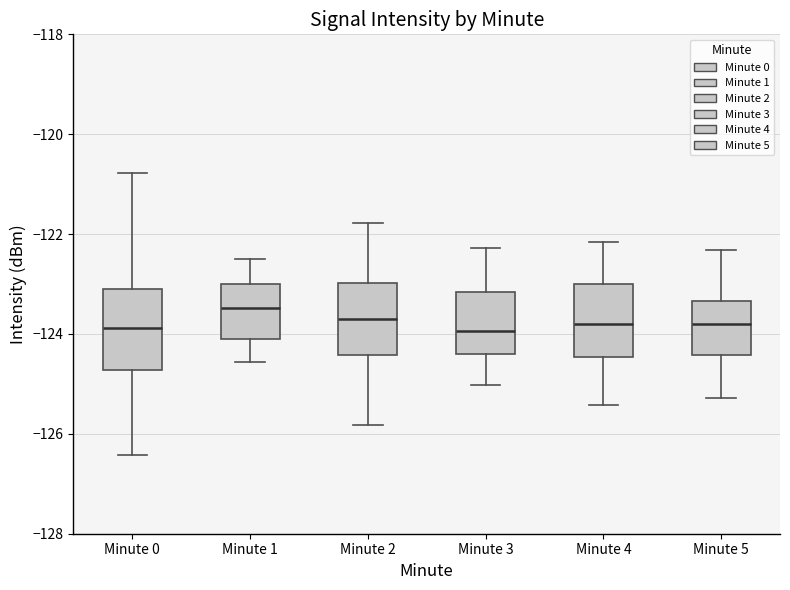

Reading left to right, read every box against the y-axis: the position of its median line, the range the box covers, and the ends of its whiskers. The values are not printed on the chart, so give them approximately, as read against the axis.

Minute 0: median -123.8, box -124.8 to -123.2, whiskers -126.4 to -120.8
Minute 1: median -123.4, box -124.0 to -123.0, whiskers -124.6 to -122.4
Minute 2: median -123.6, box -124.4 to -123.0, whiskers -125.8 to -121.8
Minute 3: median -124.0, box -124.4 to -123.2, whiskers -125.0 to -122.2
Minute 4: median -123.8, box -124.4 to -123.0, whiskers -125.4 to -122.2
Minute 5: median -123.8, box -124.4 to -123.4, whiskers -125.2 to -122.4